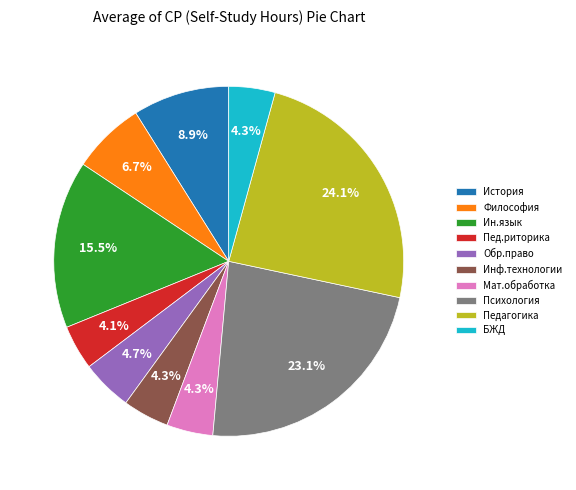

To the nearest percent, what portion does История represent?

9%